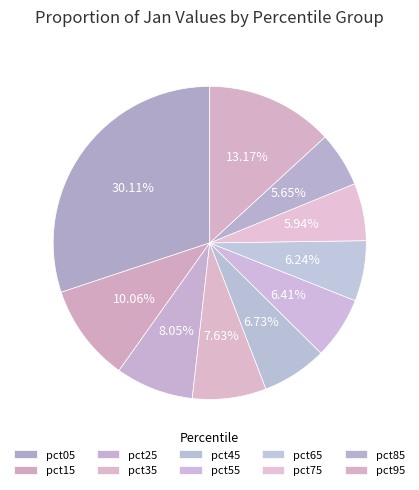

Does pct75 represent more than half of the total?

No